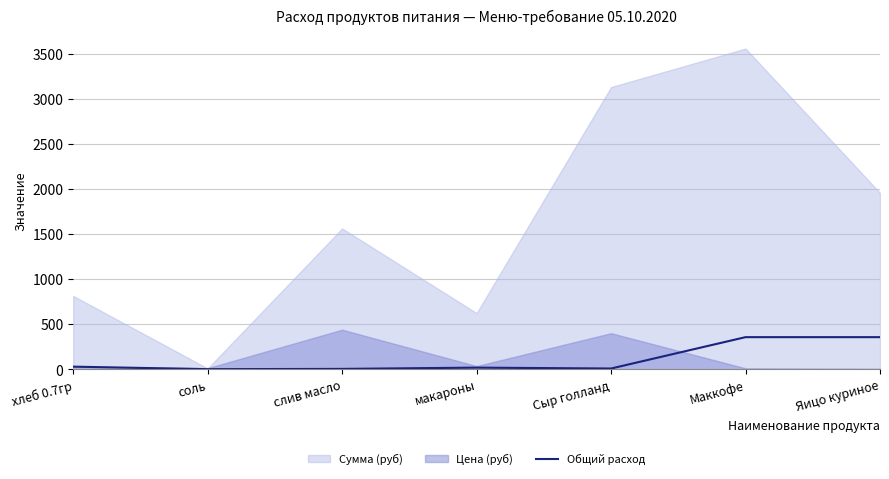

True or false: Общий расход has a value of 490.5 at Яицо куриное.

False